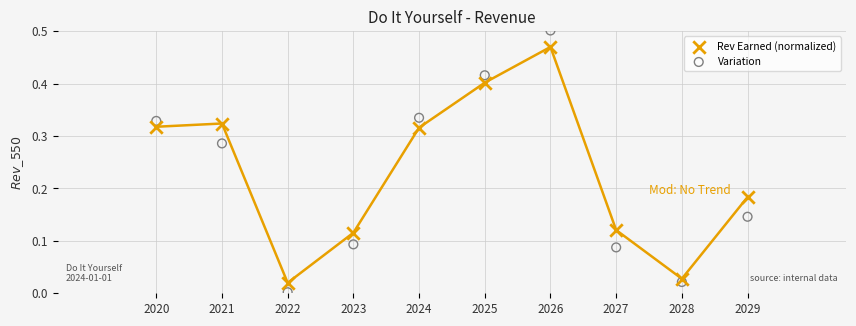

What is the X range (max minus min) for the scatter plot?

9.0